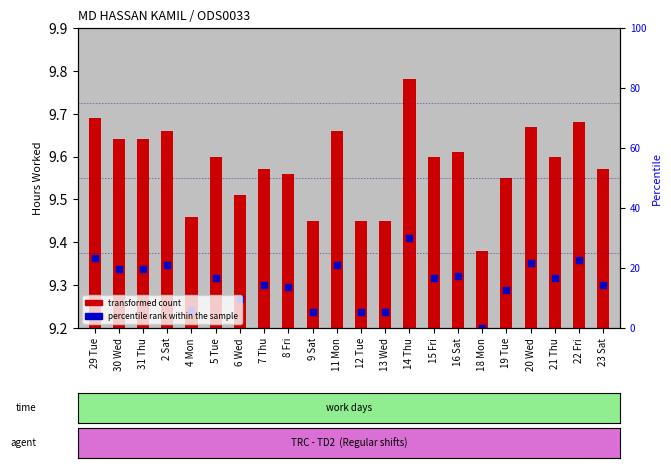

What is the total value across all series at 29 Tue?

9.9